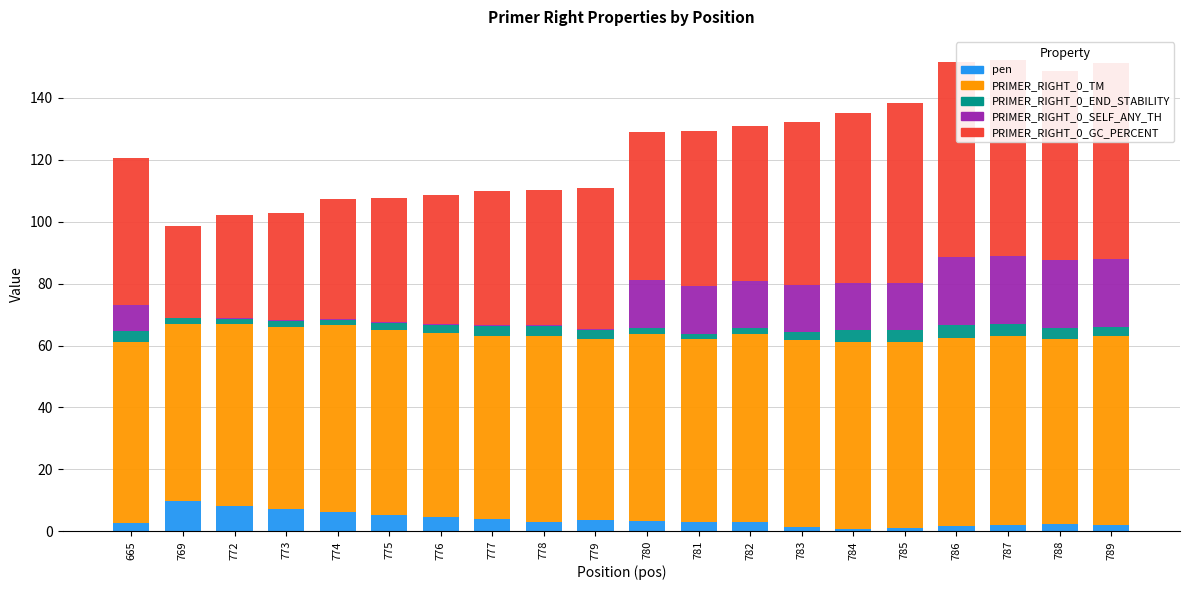

Which series has the largest range (max minus min)?

PRIMER_RIGHT_0_GC_PERCENT